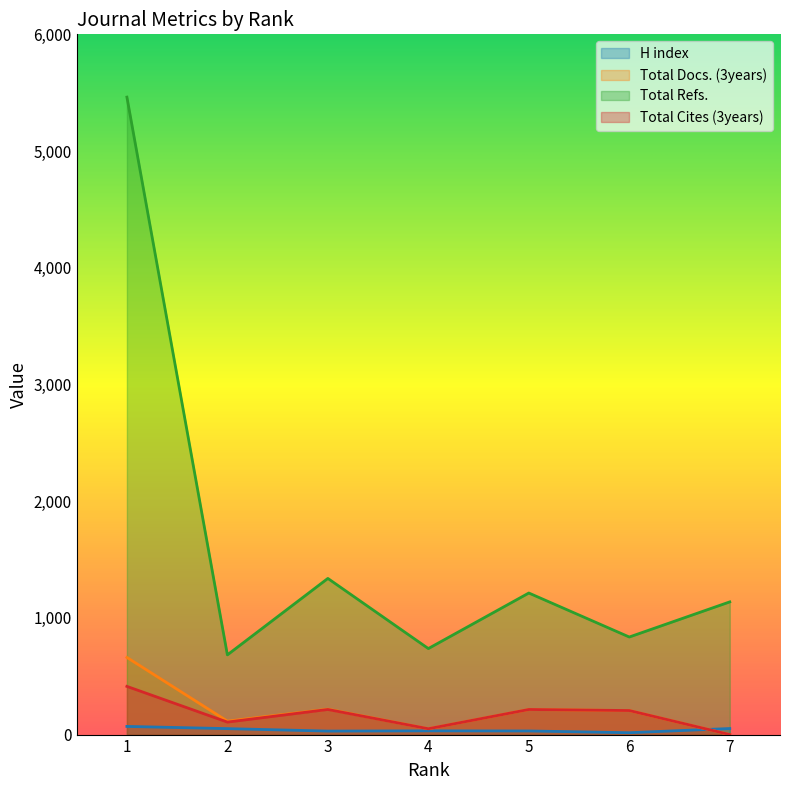

At which label is Total Docs. (3years) closest to 330?

3